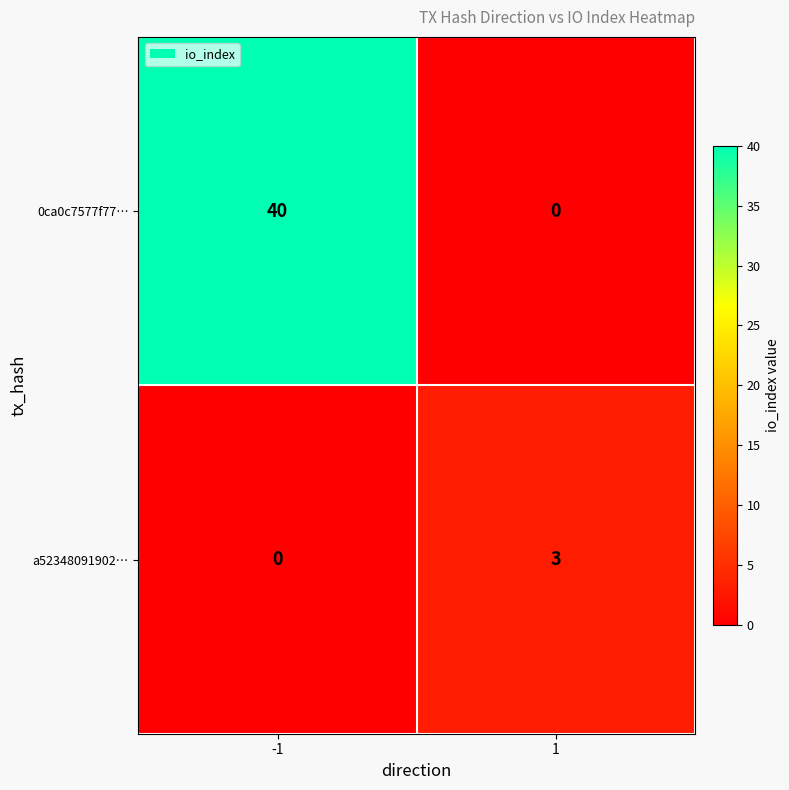

What is the total value across all series at 1?

3